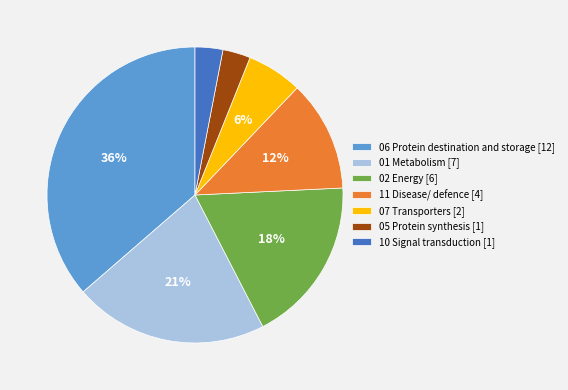

What is the ratio of the value at 06 Protein destination and storage [12] to the value at 02 Energy [6]?

2.0